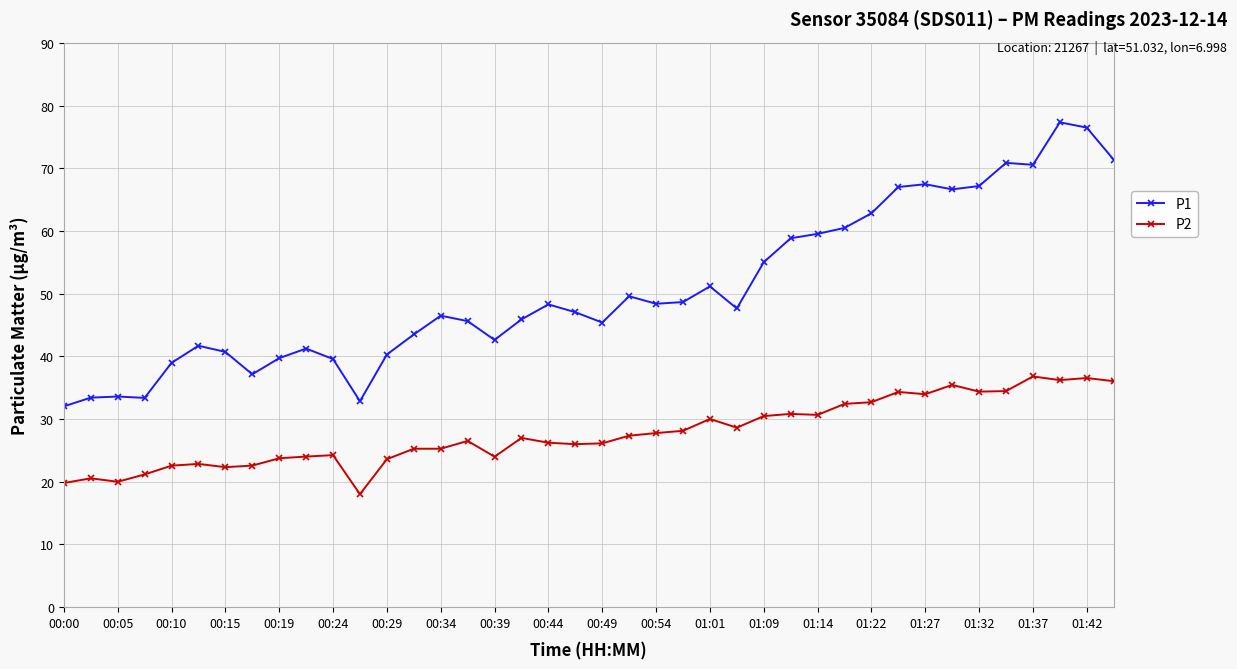

True or false: P1 and P2 cross at least once.

False